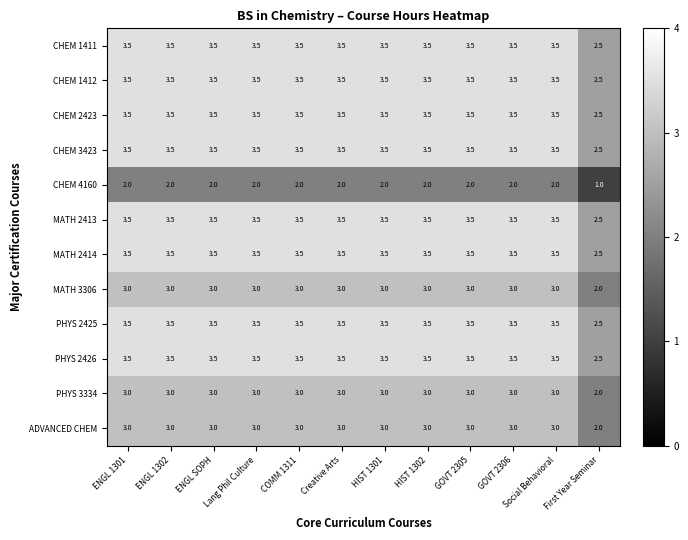

Where does the CHEM 1412 series first go above 3?

ENGL 1301